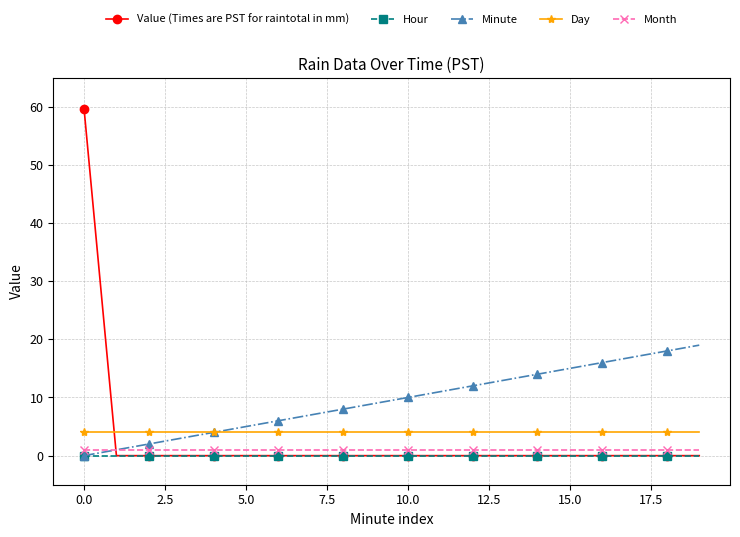

How many lines are shown in the chart?

5